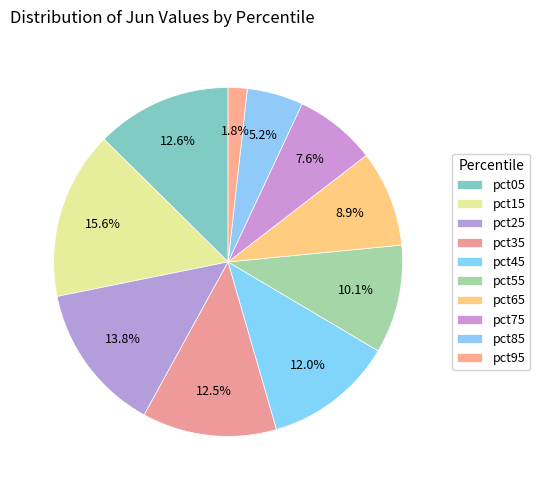

Is it true that pct85 is 1% of the pie?

False